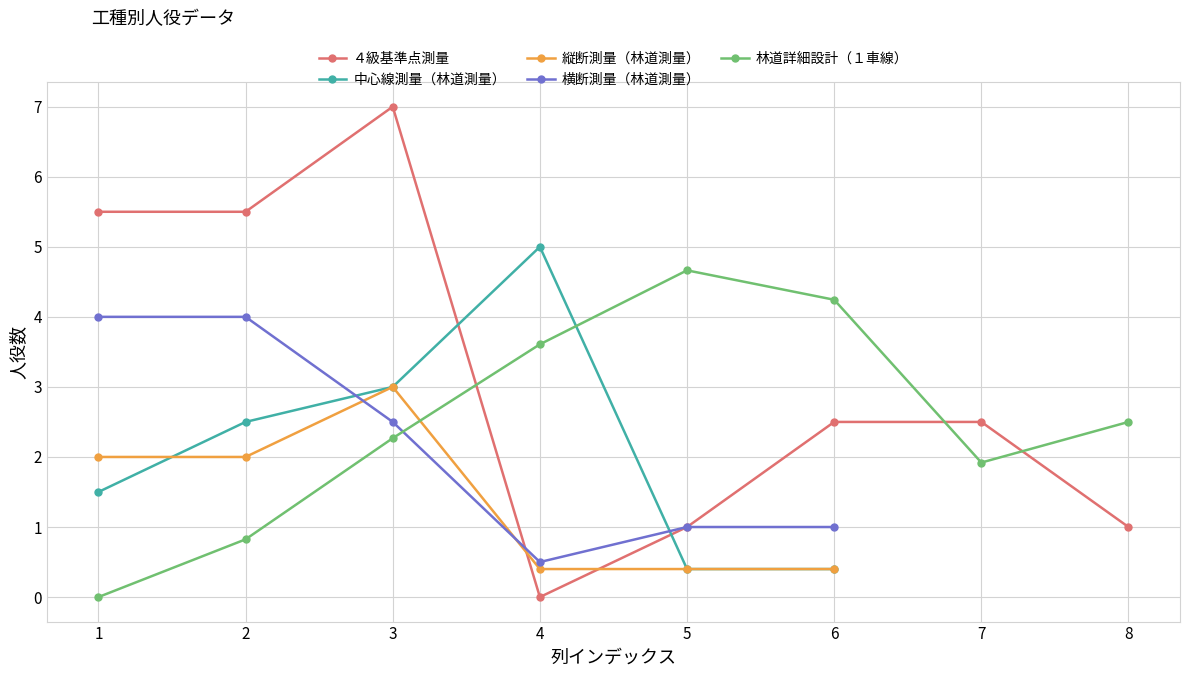

At which label is 林道詳細設計（１車線） closest to 2?

7